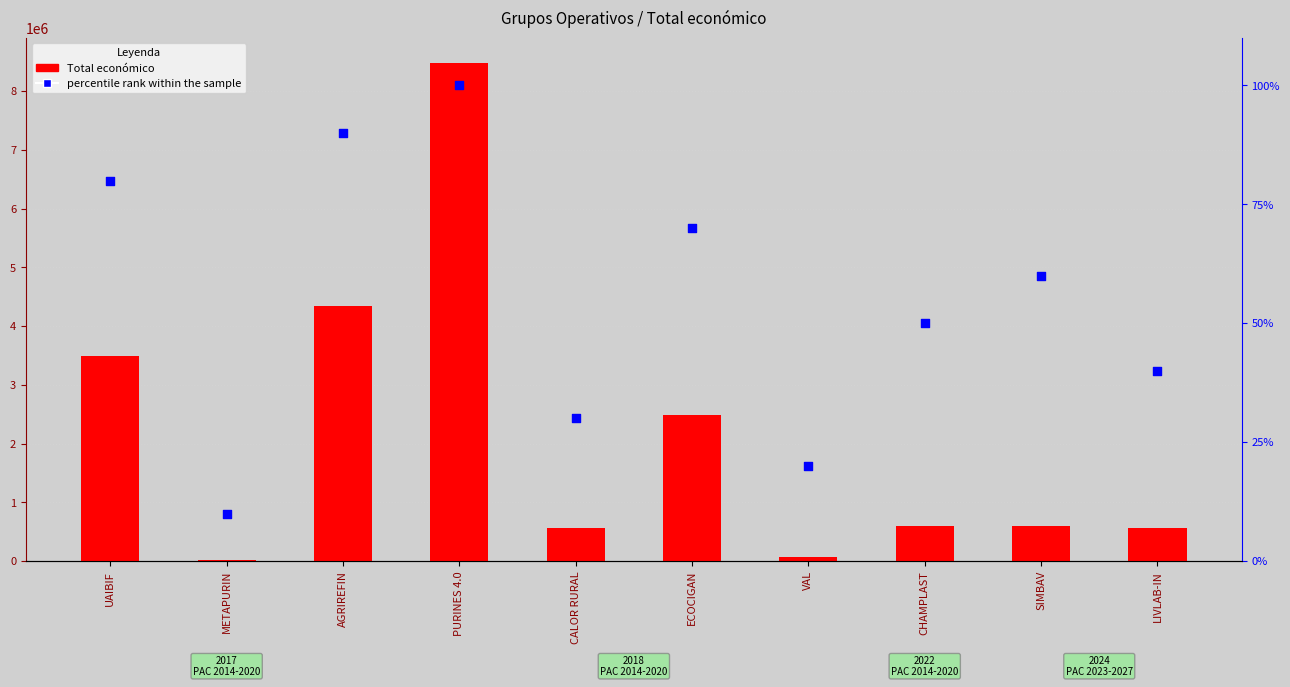

At which category is the sum across all series the highest?

PURINES 4.0